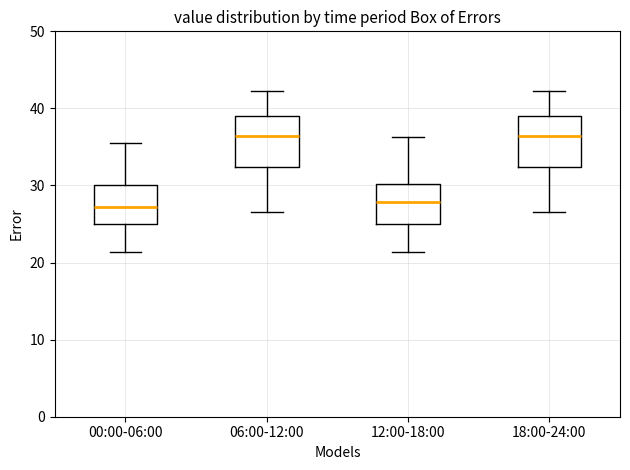

Reading left to right, transcribe this box plot: for each box, give where its median line is, the range the box spans, and where its two whiskers end, as read against the y-axis. The values are not printed on the chart, so give them approximately, as read against the axis.

00:00-06:00: median 27, box 25 to 30, whiskers 21 to 36
06:00-12:00: median 36, box 32 to 39, whiskers 27 to 42
12:00-18:00: median 28, box 25 to 30, whiskers 21 to 36
18:00-24:00: median 36, box 32 to 39, whiskers 27 to 42